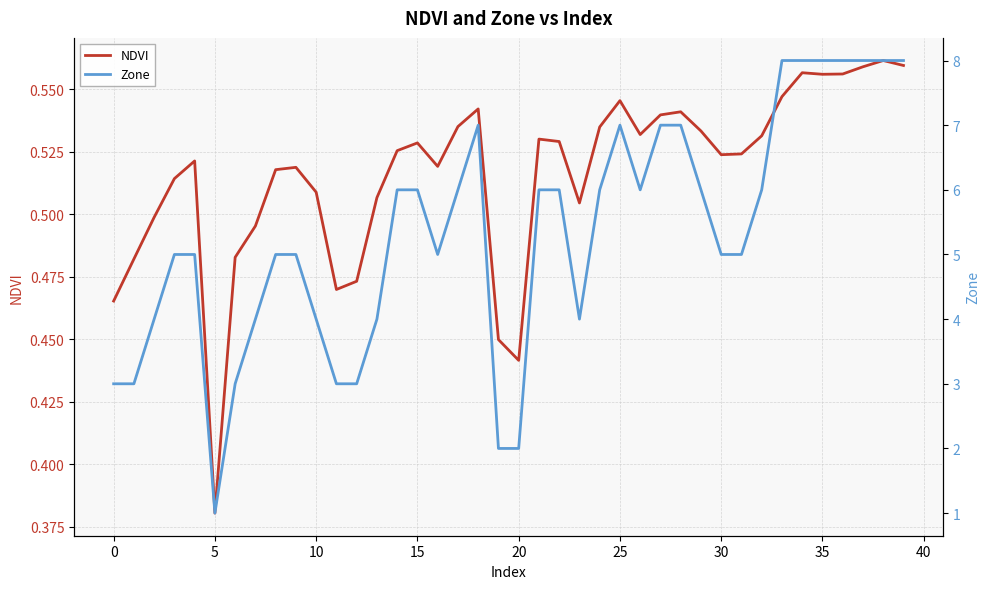

The value of Zone at 19 is 0.5. True or false?

False